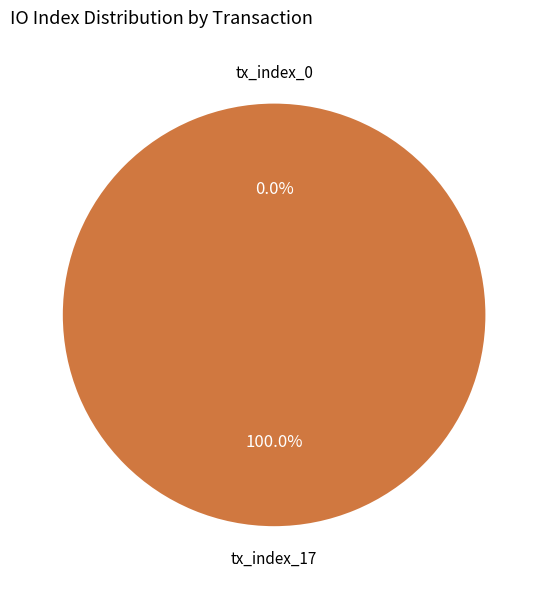

True or false: tx_index_0 accounts for 1% of the total.

False